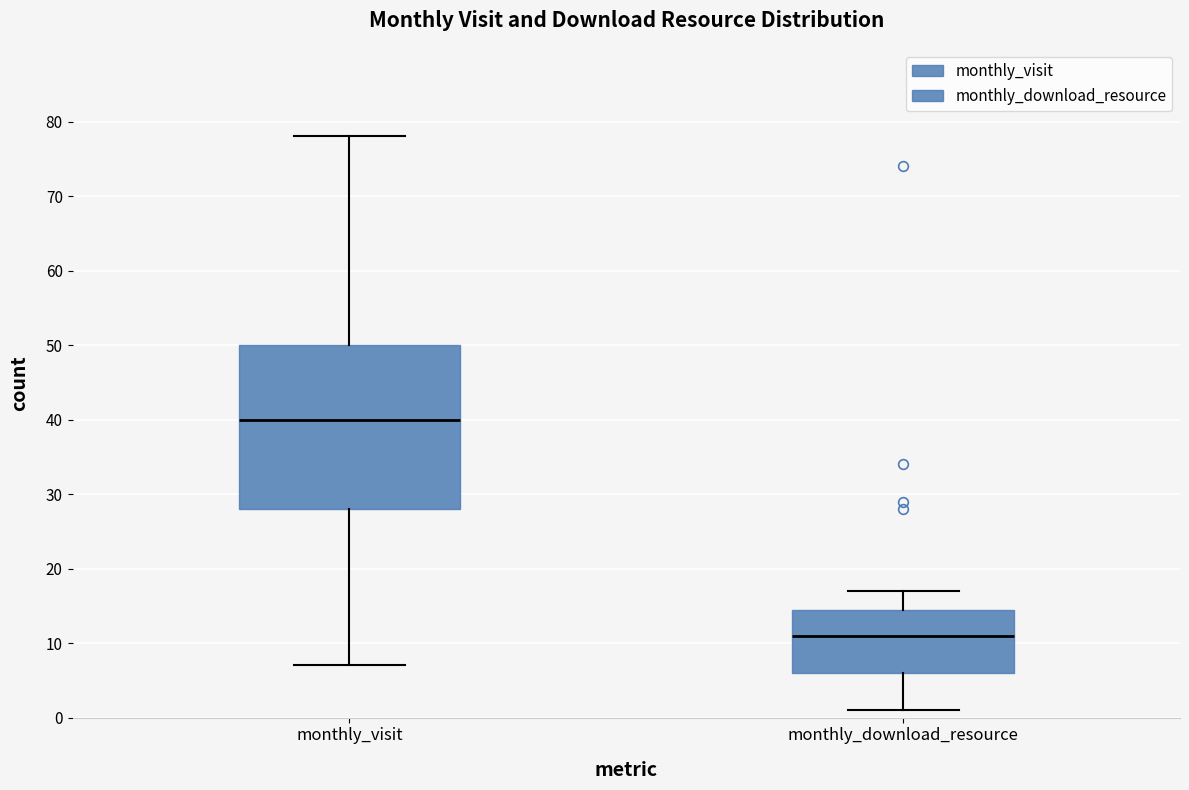

Reading left to right, read every box against the y-axis: the position of its median line, the range the box covers, and the ends of its whiskers. The values are not printed on the chart, so give them approximately, as read against the axis.

monthly_visit: median 40, box 28 to 50, whiskers 7 to 78
monthly_download_resource: median 11, box 6 to 15, whiskers 1 to 17